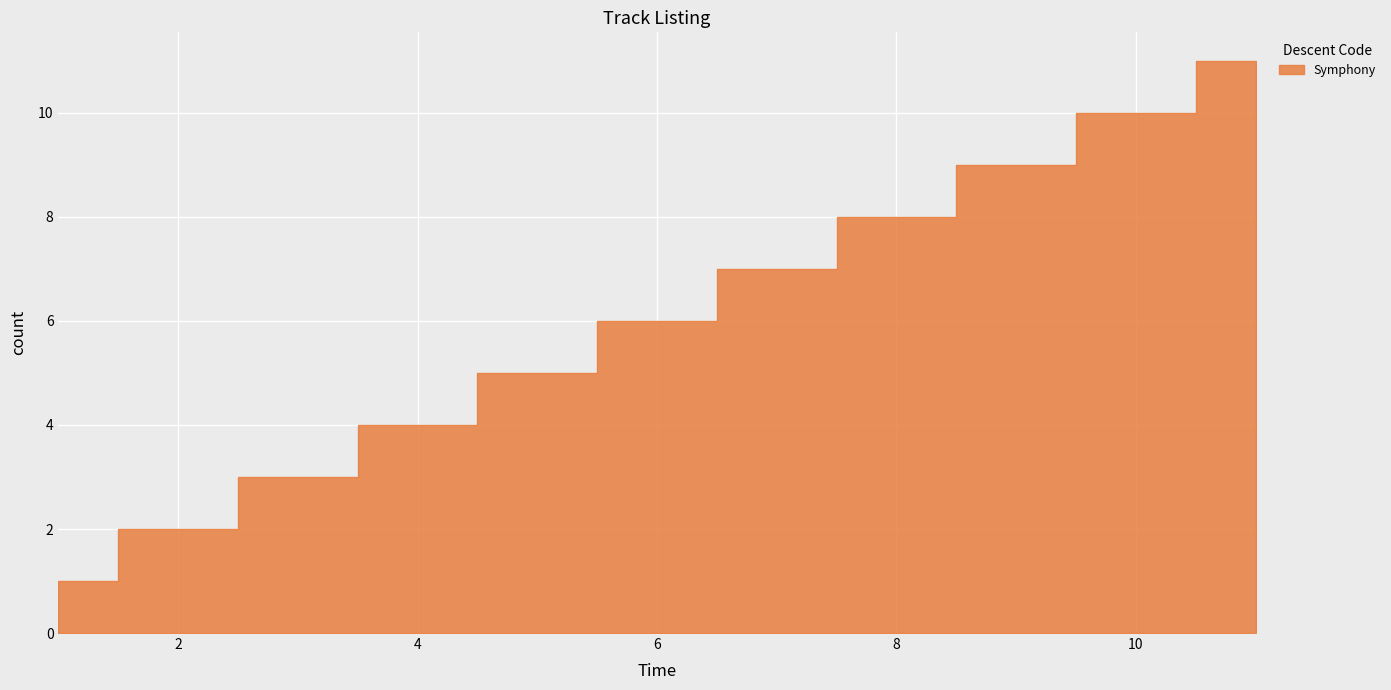

Reading left to right, extract all data points from this chart.

1	2	3	4	5	6	7	8	9	10	11